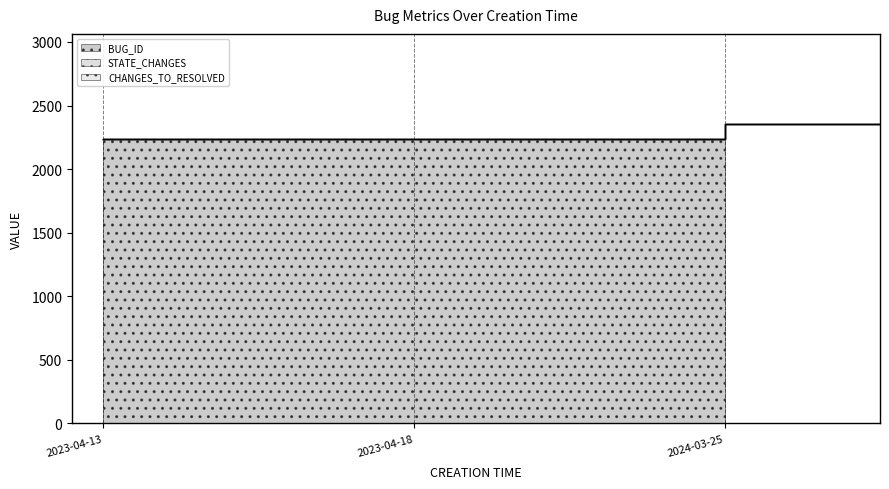

Which series has the largest total across all categories?

BUG_ID